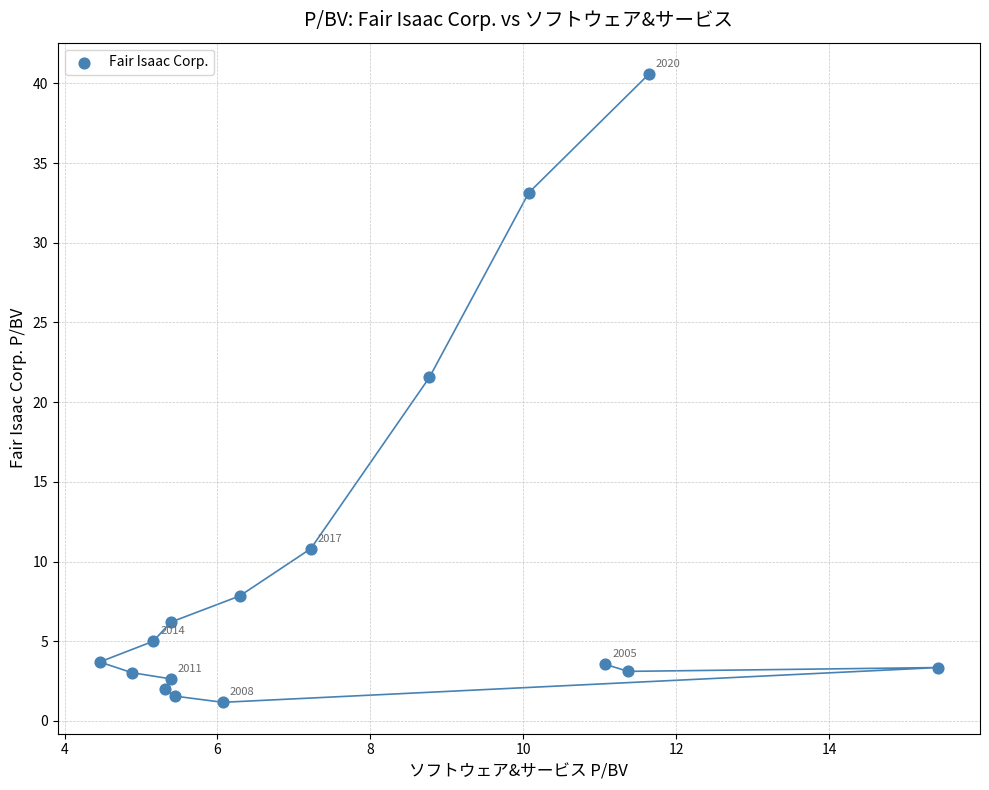

What is the range of X values (max minus min)?

11.0